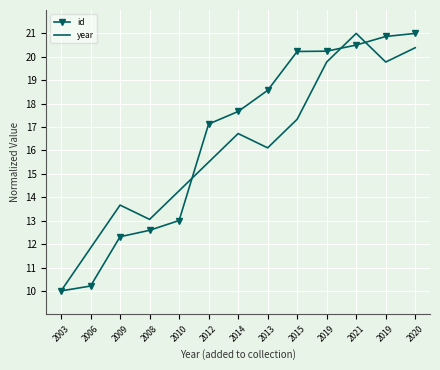

What are all the series names shown in the legend?

id, year